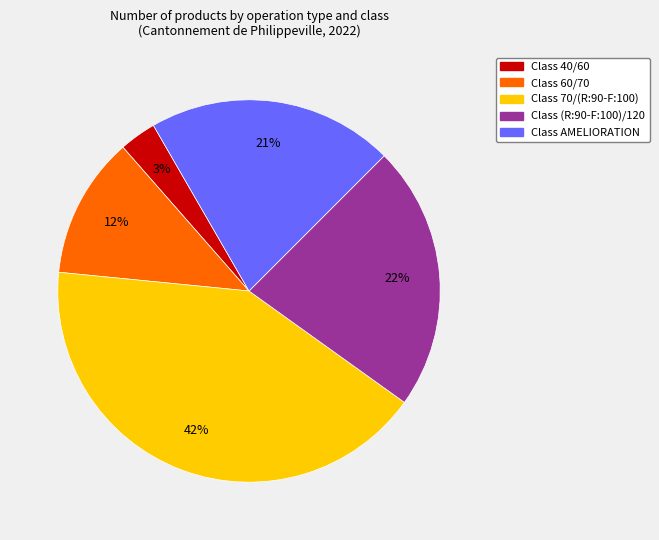

To the nearest percent, what is the average slice percentage?

20%